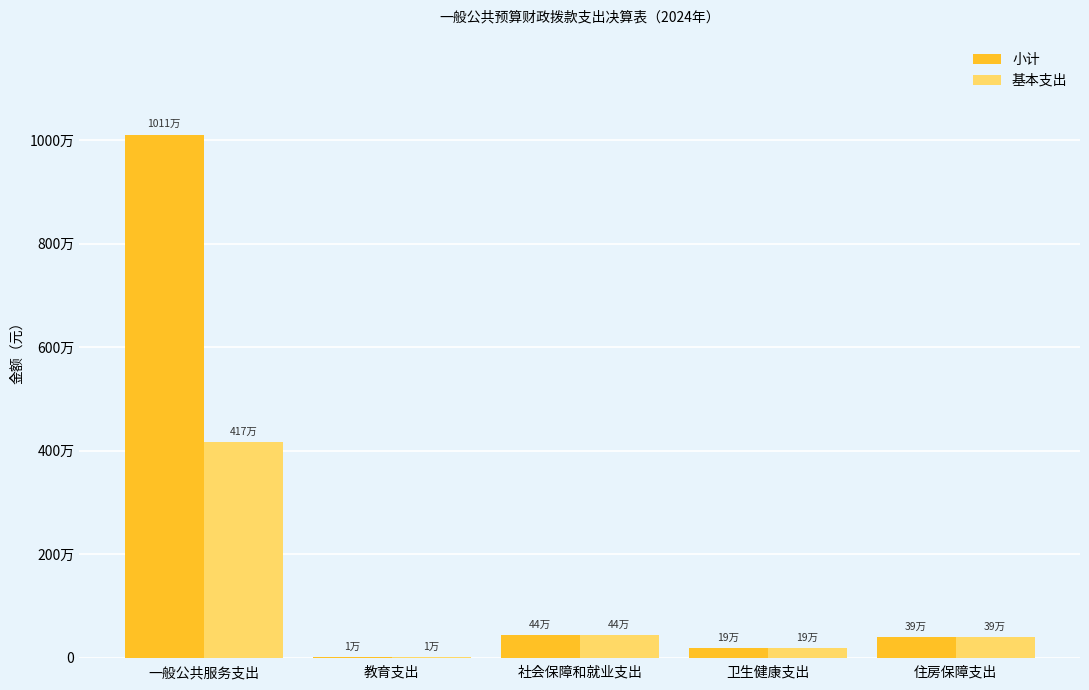

Reading left to right, extract all data points from this chart.

小计: 10110336.3	13494.6	436375.6	193154.0	391337.2
基本支出: 4173886.3	13494.6	436375.6	193154.0	391337.2